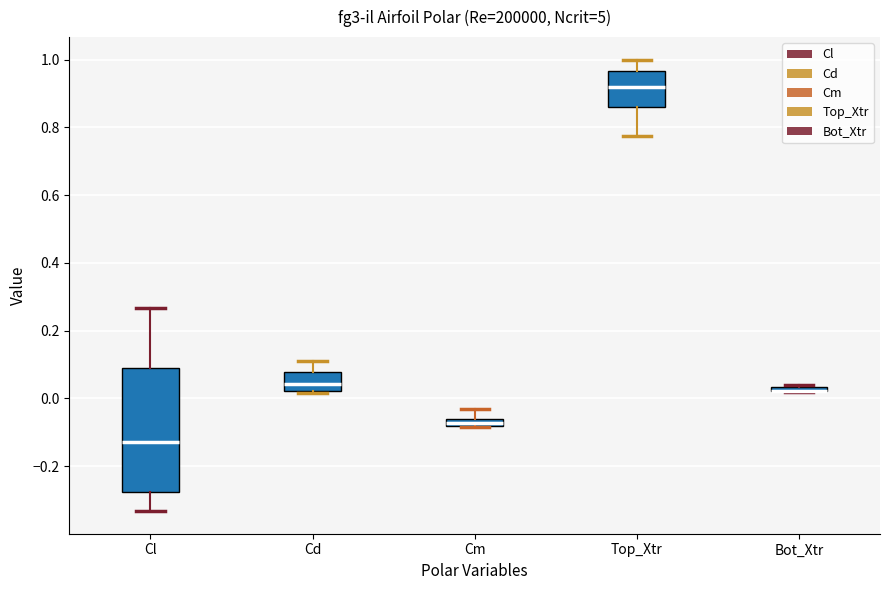

Where is the upper edge of the box for Cm on the y-axis? The values are not printed on the chart, so give them approximately, as read against the axis.

-0.06